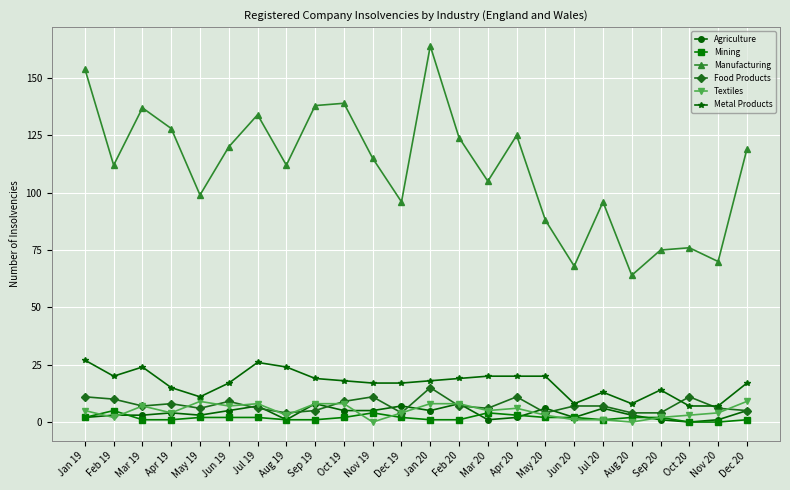

What are all the series names shown in the legend?

Agriculture, Mining, Manufacturing, Food Products, Textiles, Metal Products